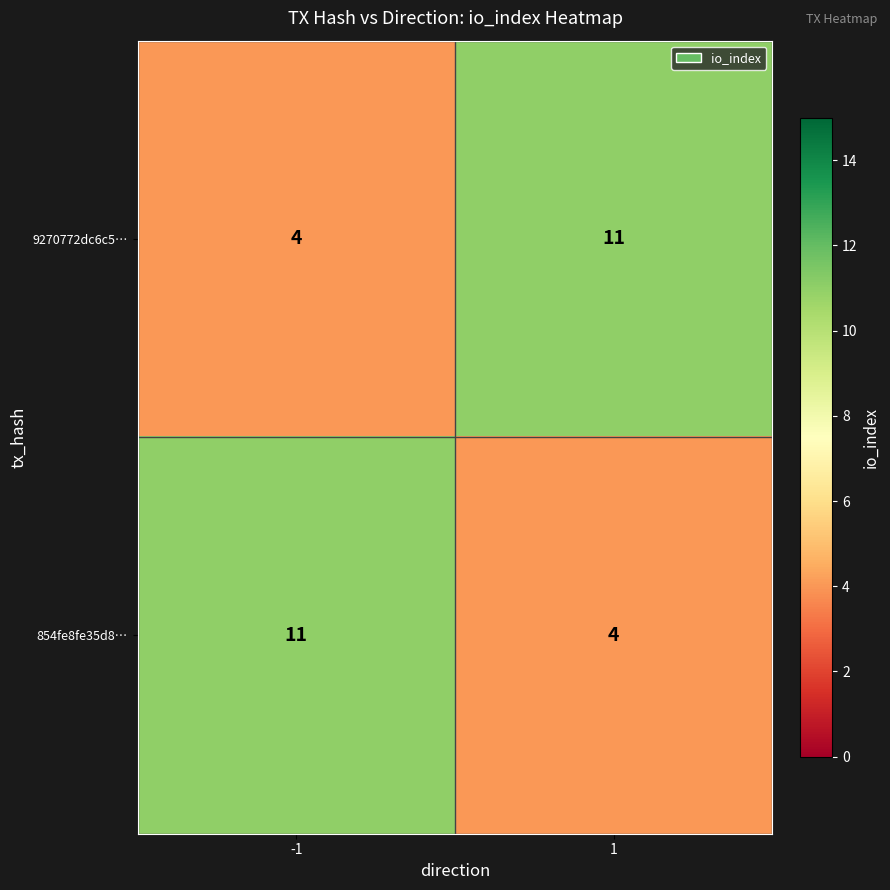

What is the difference between the highest and lowest values at 1?

7